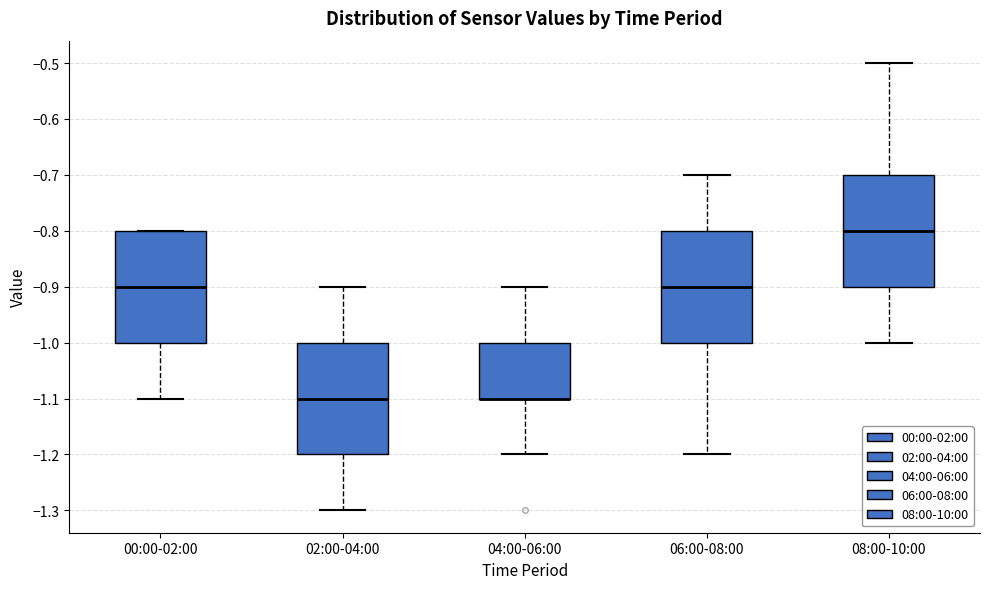

Reading left to right, transcribe this box plot: for each box, give where its median line is, the range the box spans, and where its two whiskers end, as read against the y-axis. The values are not printed on the chart, so give them approximately, as read against the axis.

00:00-02:00: median -0.9, box -1.0 to -0.8, whiskers -1.1 to -0.8
02:00-04:00: median -1.1, box -1.2 to -1.0, whiskers -1.3 to -0.9
04:00-06:00: median -1.1 (drawn on the box's lower edge), box -1.1 to -1.0, whiskers -1.2 to -0.9
06:00-08:00: median -0.9, box -1.0 to -0.8, whiskers -1.2 to -0.7
08:00-10:00: median -0.8, box -0.9 to -0.7, whiskers -1.0 to -0.5